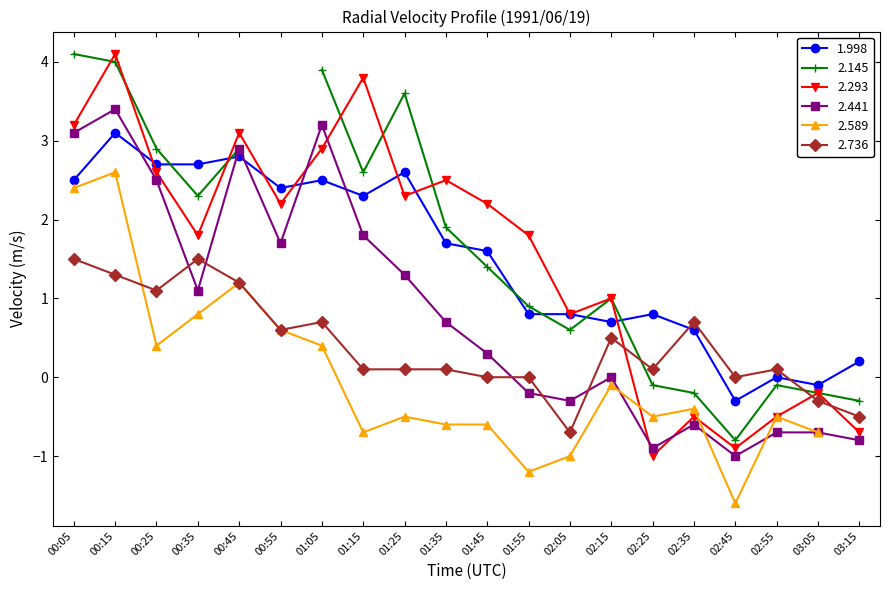

True or false: 2.736 and 2.441 intersect in this chart.

True